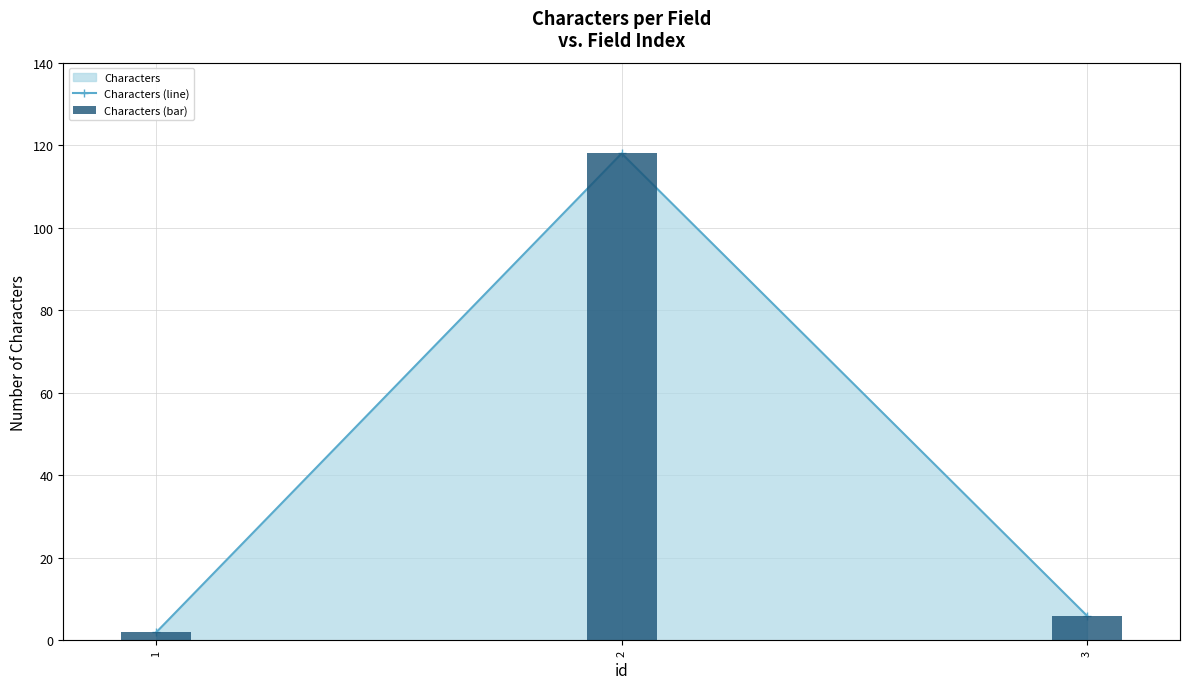

At how many categories does at least one series exceed 77?

1